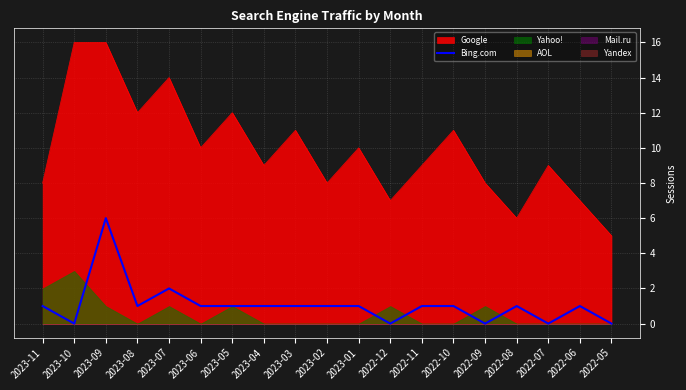

True or false: Google has a value of 13 at 2023-04.

False